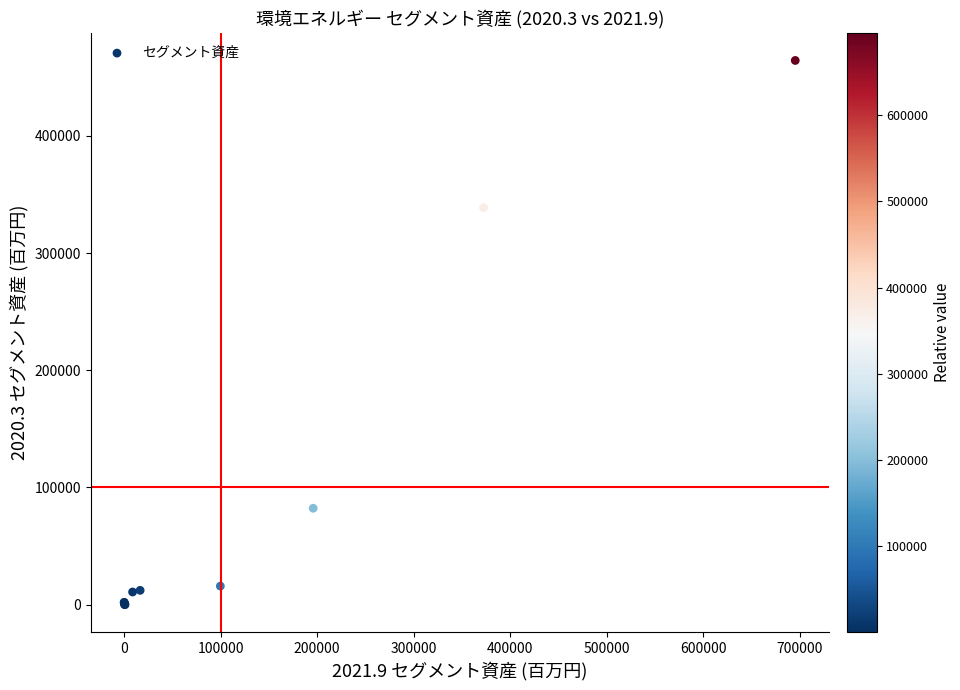

What Y value in the scatter plot is closest to 232136?

338695